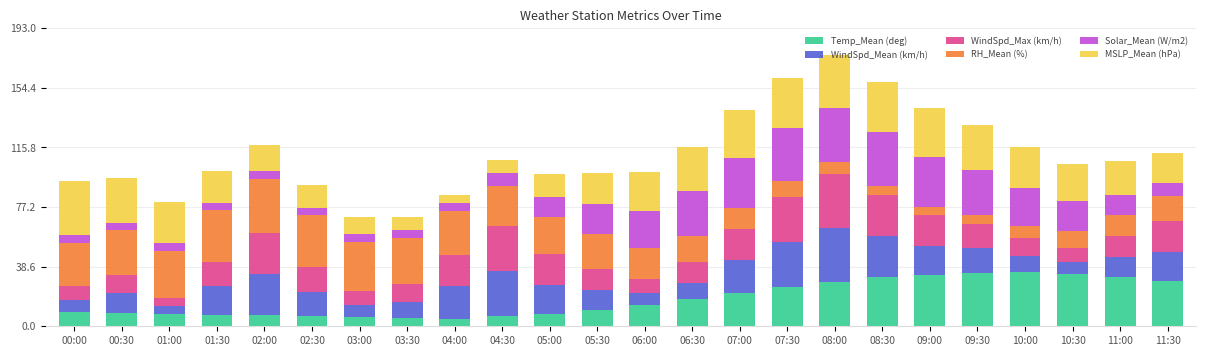

What is the highest value of the Temp_Mean (deg) series?

35.0